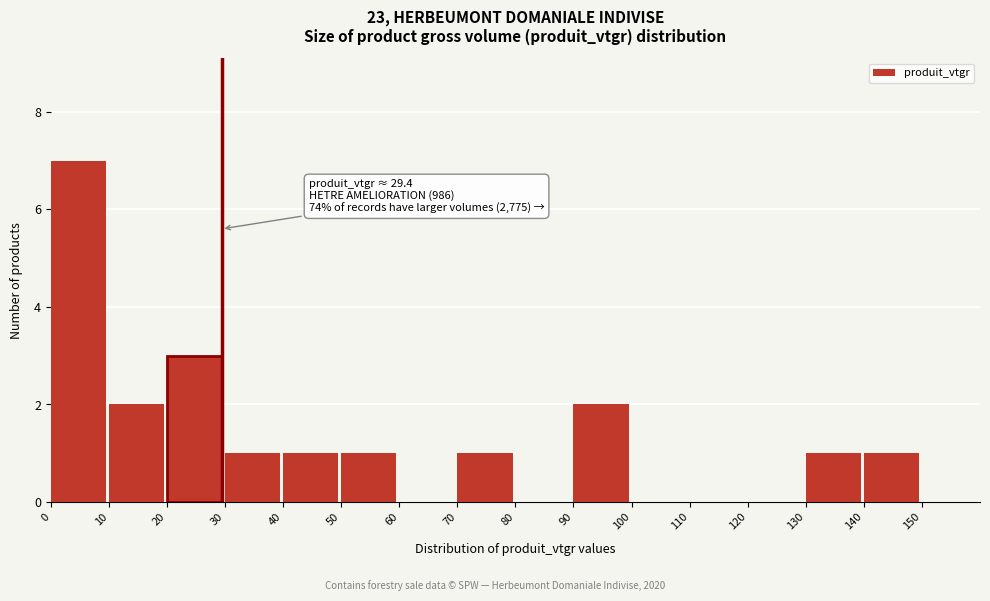

Which range on the x-axis has the tallest bar?

0 to 10